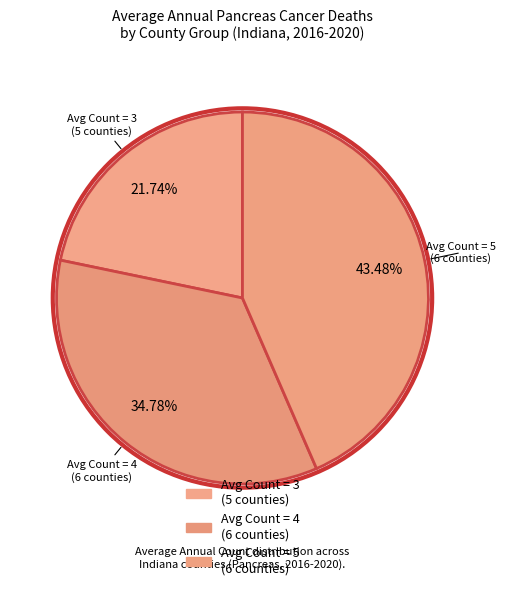

How many segments does this pie chart have?

3